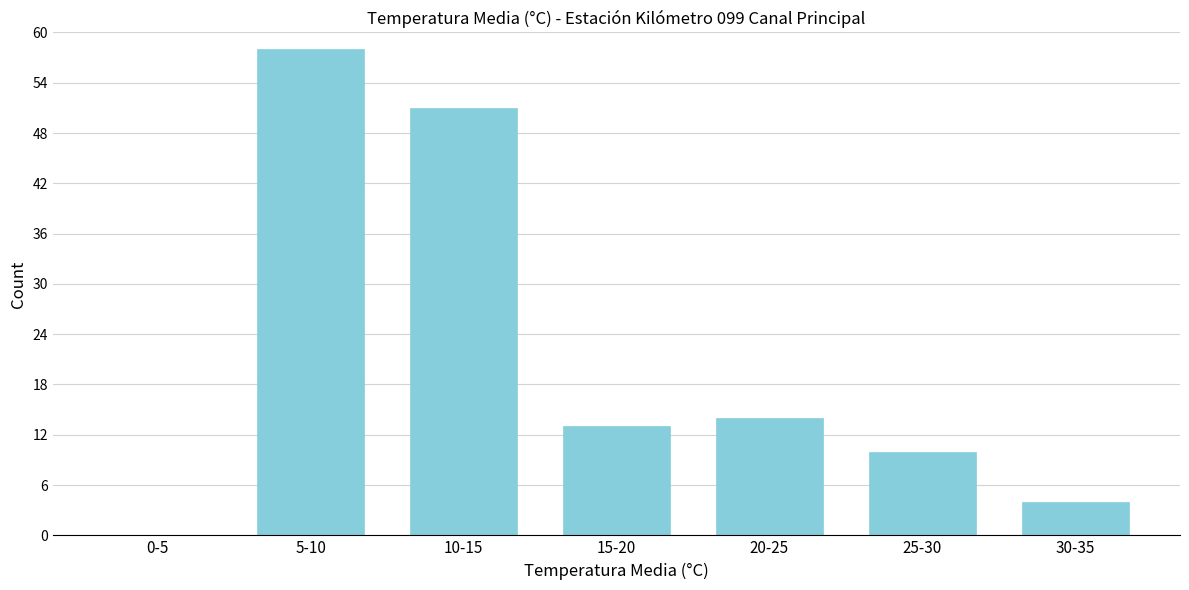

Reading right to left, extract all data points from this chart.

30-35=4	25-30=10	20-25=14	15-20=13	10-15=51	5-10=58	0-5=0